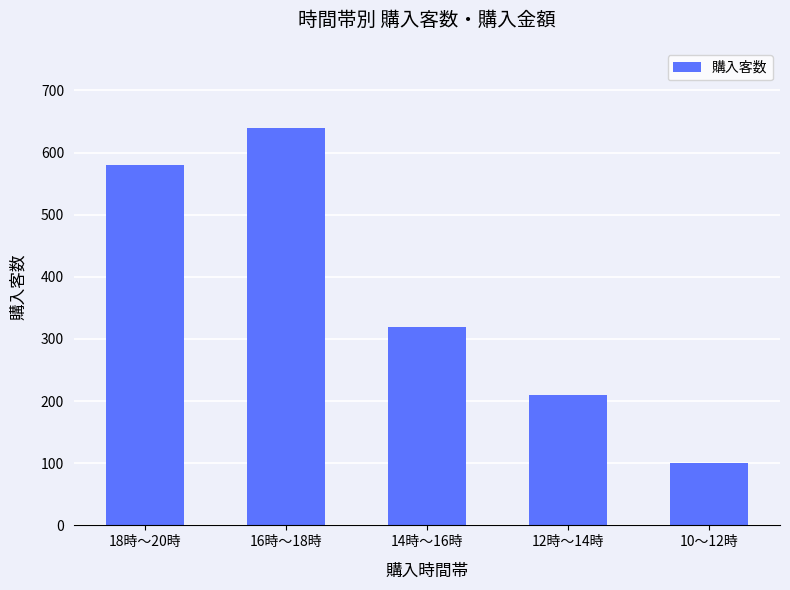

How many values are between 210 and 580?

3